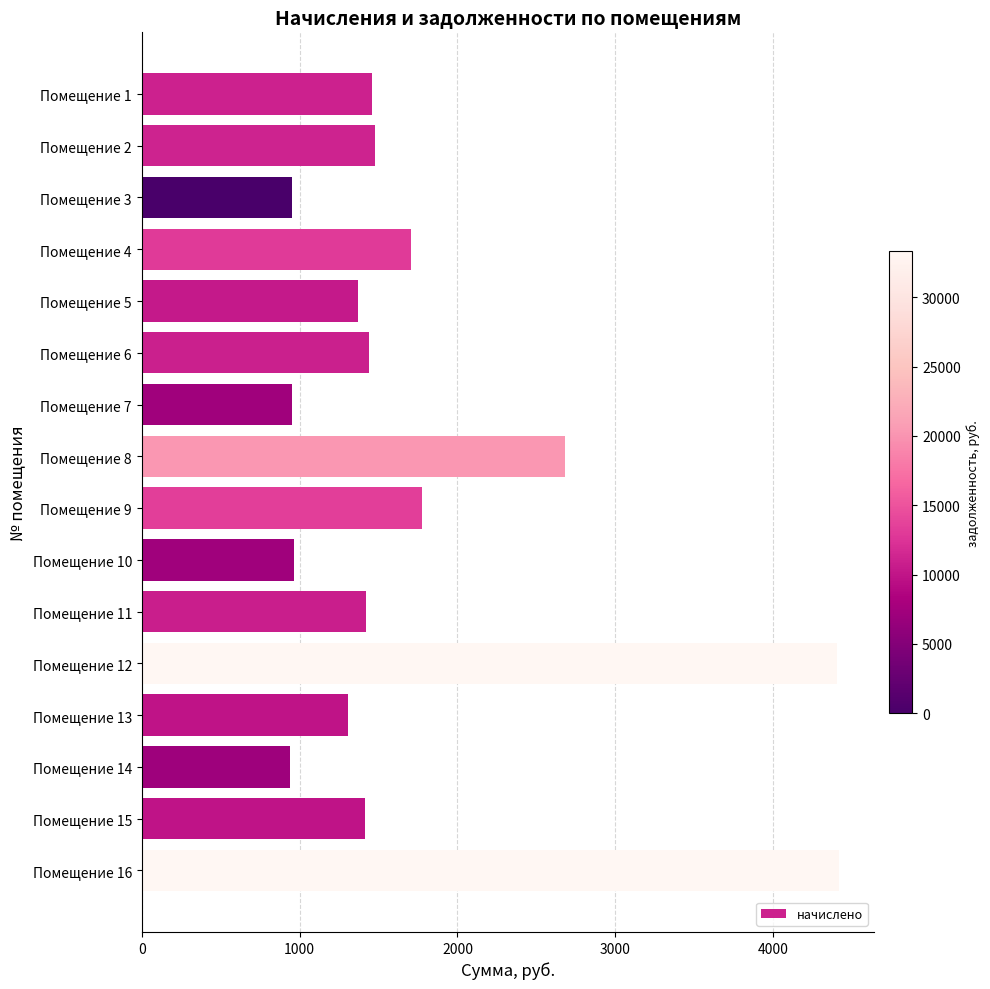

How many data points are less than 1439?

8